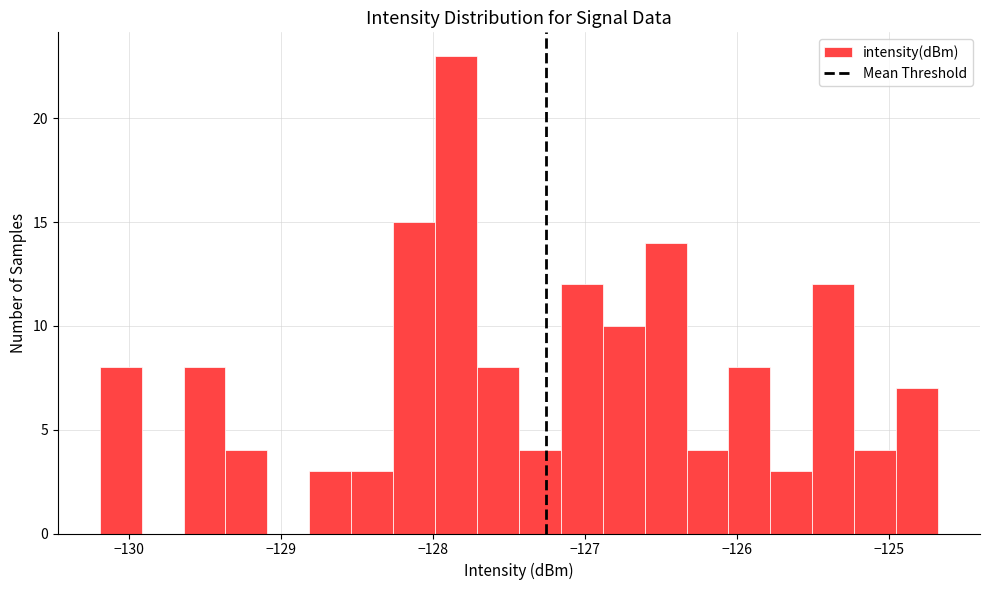

Read against the x-axis, roughly where is the centre of the tallest bar?

-127.8